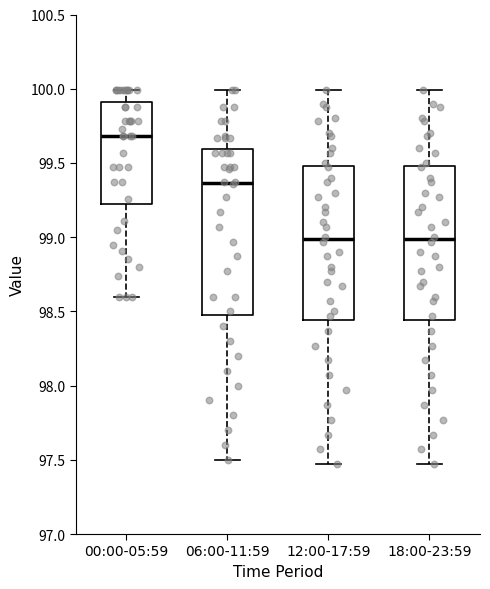

Reading left to right, transcribe this box plot: for each box, give where its median line is, the range the box spans, and where its two whiskers end, as read against the y-axis. The values are not printed on the chart, so give them approximately, as read against the axis.

00:00-05:59: median 99.70, box 99.20 to 99.90, whiskers 98.60 to 100.00
06:00-11:59: median 99.35, box 98.50 to 99.60, whiskers 97.50 to 100.00
12:00-17:59: median 99.00, box 98.45 to 99.50, whiskers 97.45 to 100.00
18:00-23:59: median 99.00, box 98.45 to 99.50, whiskers 97.45 to 100.00